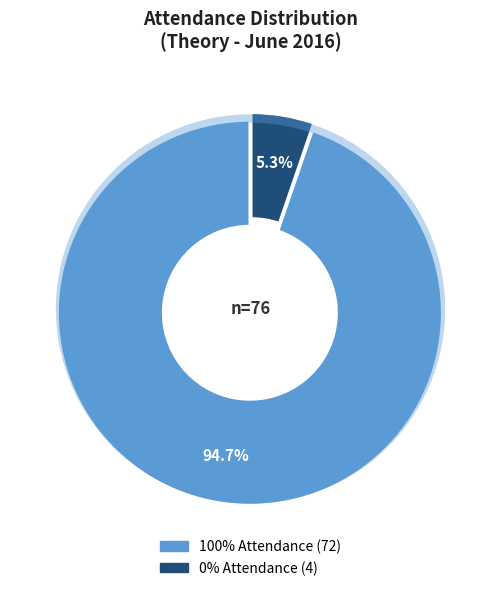

To the nearest percent, what portion does 100% Attendance represent?

95%